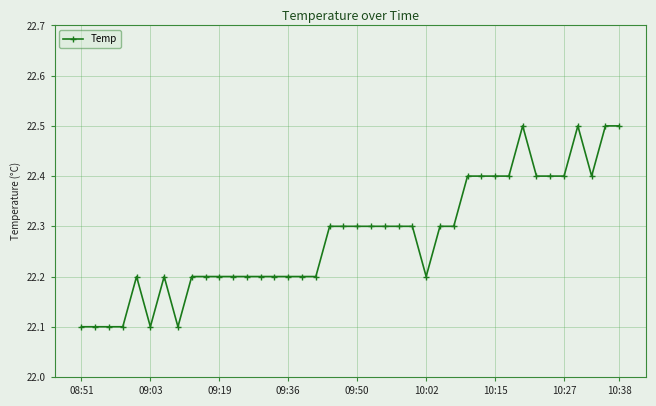

What is the average value?

22.3